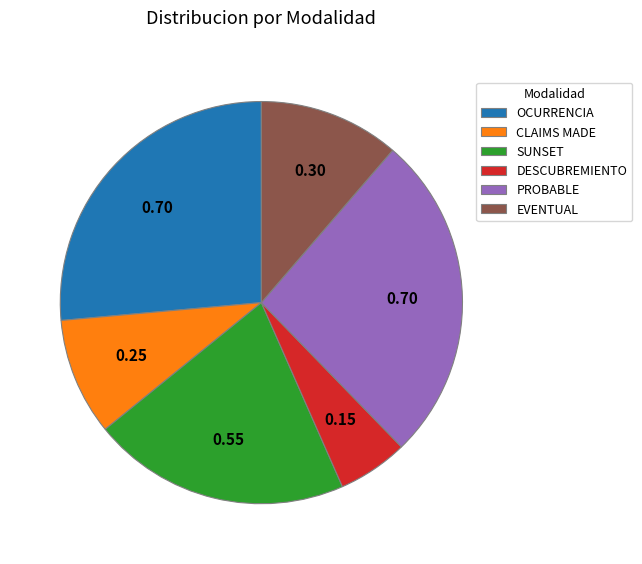

Does SUNSET represent more than half of the total?

No